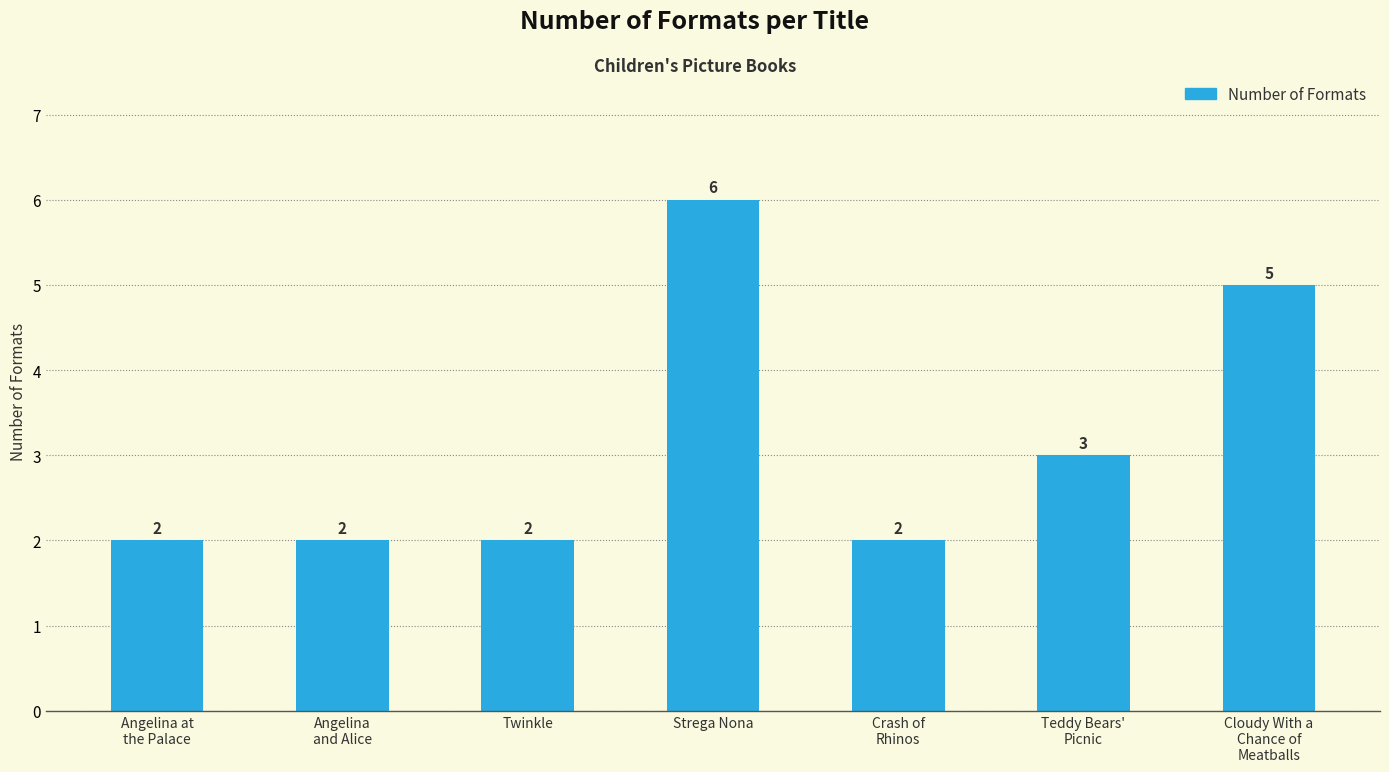

How many values are between 2 and 5?

6